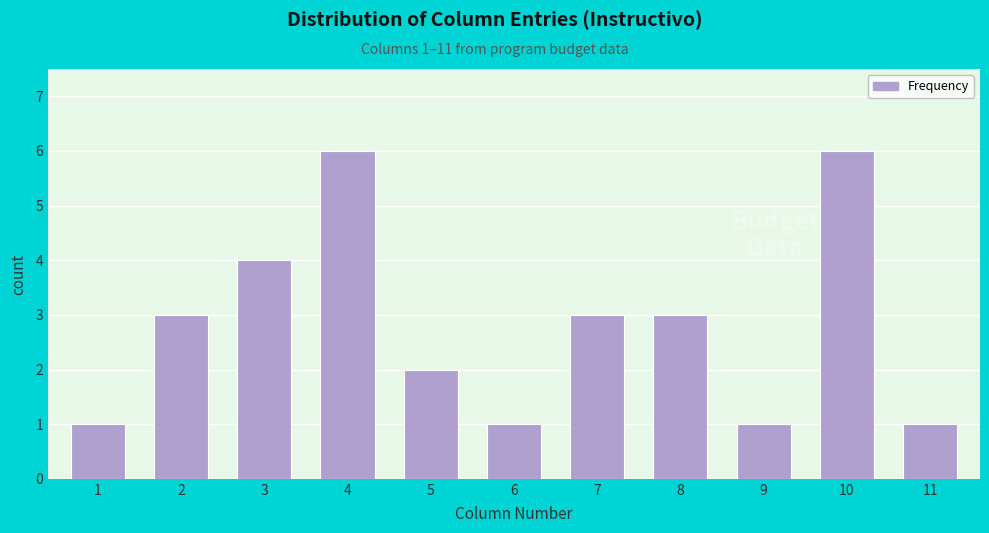

Reading right to left, what are all the values shown in this chart?

1	6	1	3	3	1	2	6	4	3	1